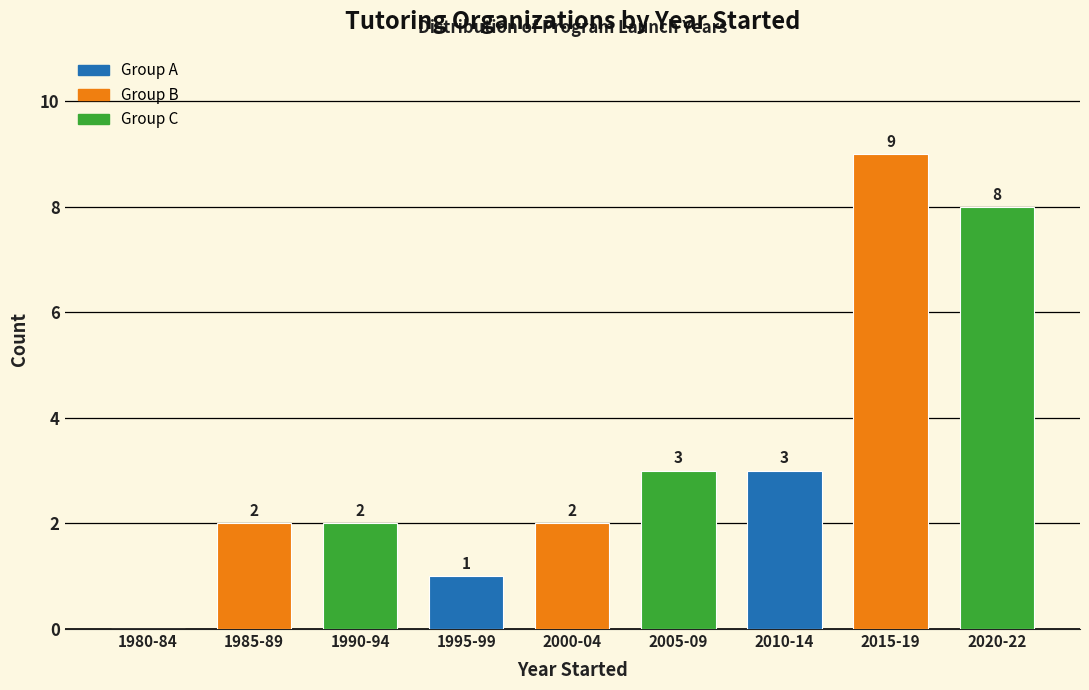

Reading left to right, list all the values displayed in this chart.

1980-84=0	1985-89=2	1990-94=2	1995-99=1	2000-04=2	2005-09=3	2010-14=3	2015-19=9	2020-22=8